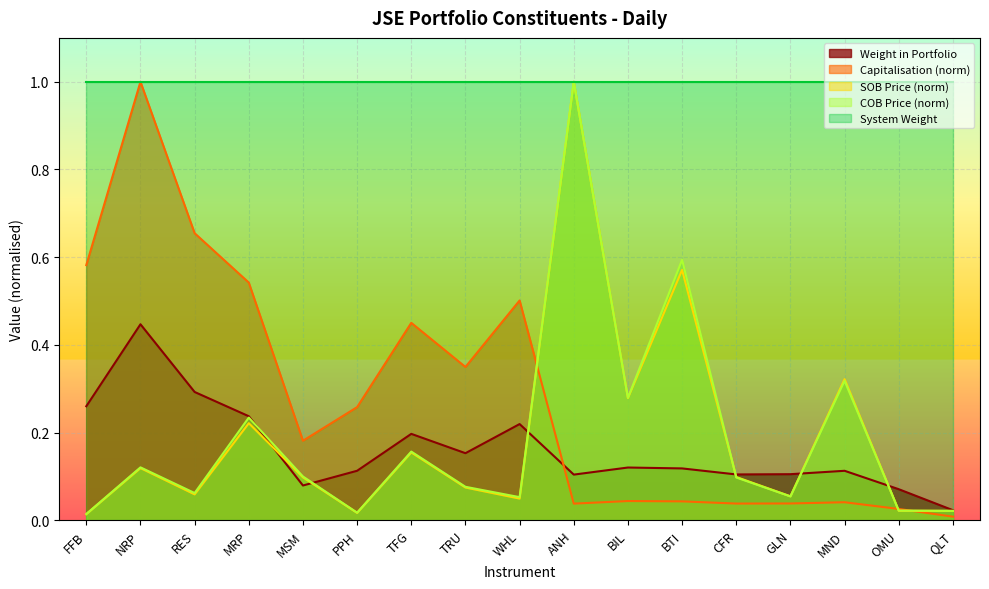

Rank the categories by Capitalisation value from highest to lowest.

NRP, RES, FFB, MRP, WHL, TFG, TRU, PPH, MSM, BIL, BTI, MND, GLN, CFR, ANH, OMU, QLT